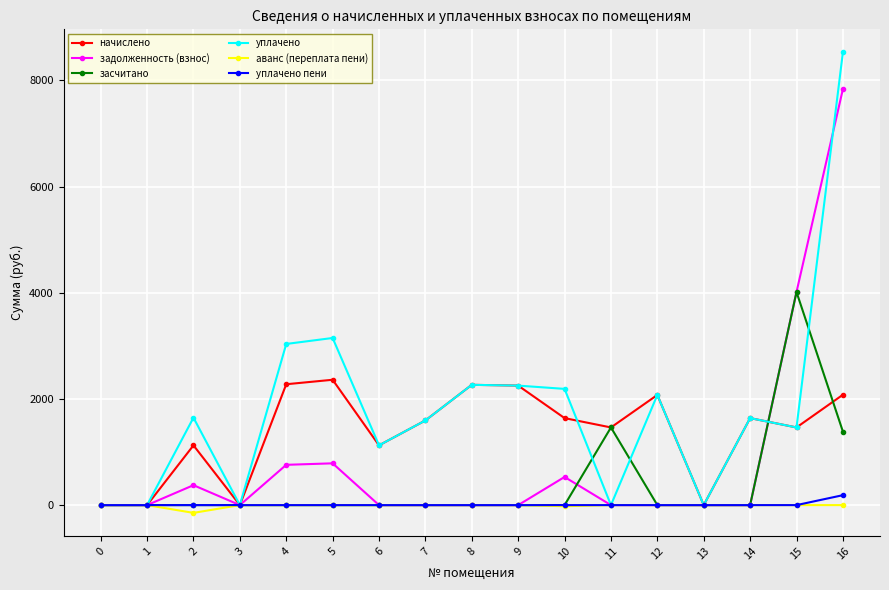

The value of начислено at 1 is -1398.4. True or false?

False